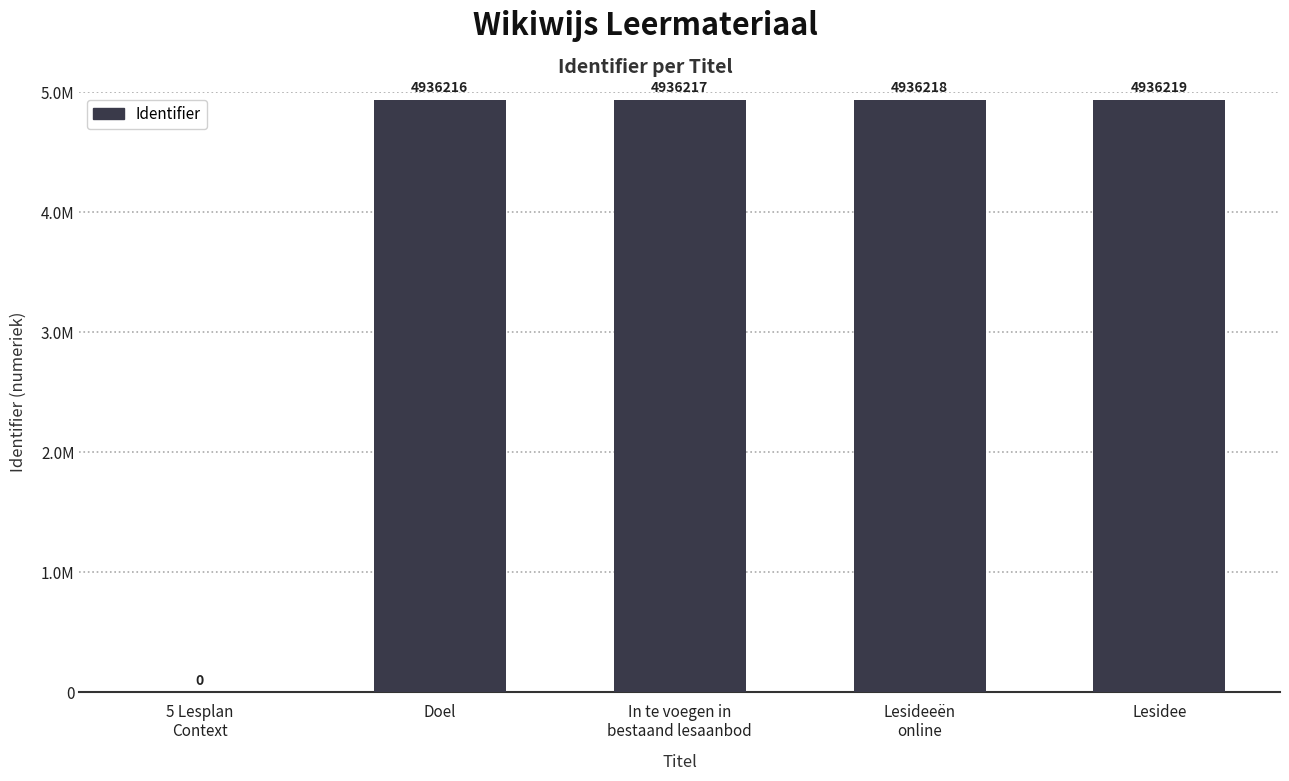

What is the label of the 4th bar from the left?

Lesideeën
online